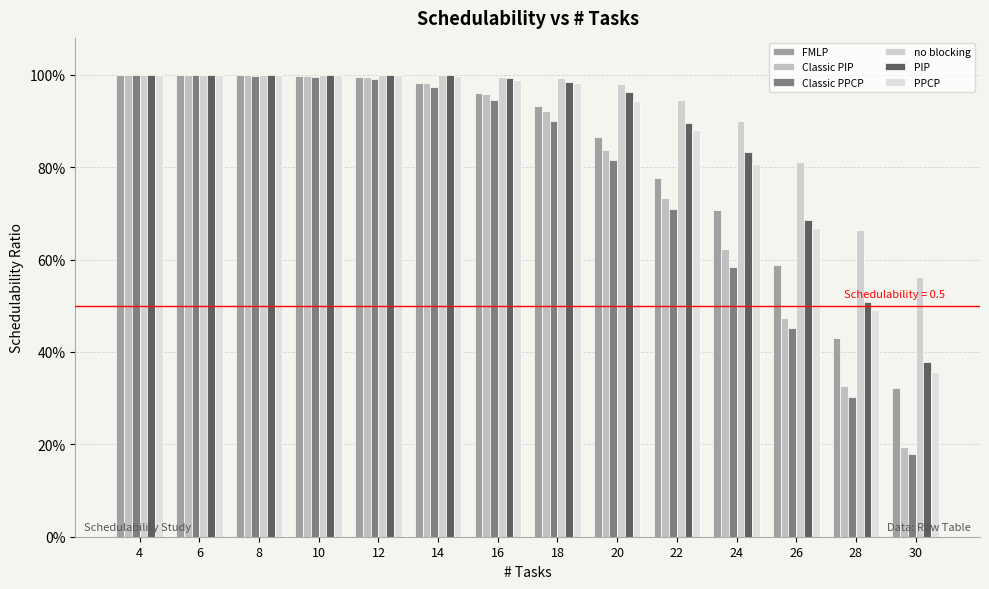

Reading left to right, transcribe all the data shown in this chart.

FMLP: 4=1.0	6=1.0	8=1.0	10=1.0	12=1.0	14=1.0	16=1.0	18=0.9	20=0.9	22=0.8	24=0.7	26=0.6	28=0.4	30=0.3
Classic PIP: 4=1.0	6=1.0	8=1.0	10=1.0	12=1.0	14=1.0	16=1.0	18=0.9	20=0.8	22=0.7	24=0.6	26=0.5	28=0.3	30=0.2
Classic PPCP: 4=1.0	6=1.0	8=1.0	10=1.0	12=1.0	14=1.0	16=0.9	18=0.9	20=0.8	22=0.7	24=0.6	26=0.5	28=0.3	30=0.2
no blocking: 4=1.0	6=1.0	8=1.0	10=1.0	12=1.0	14=1.0	16=1.0	18=1.0	20=1.0	22=0.9	24=0.9	26=0.8	28=0.7	30=0.6
PIP: 4=1.0	6=1.0	8=1.0	10=1.0	12=1.0	14=1.0	16=1.0	18=1.0	20=1.0	22=0.9	24=0.8	26=0.7	28=0.5	30=0.4
PPCP: 4=1.0	6=1.0	8=1.0	10=1.0	12=1.0	14=1.0	16=1.0	18=1.0	20=0.9	22=0.9	24=0.8	26=0.7	28=0.5	30=0.4